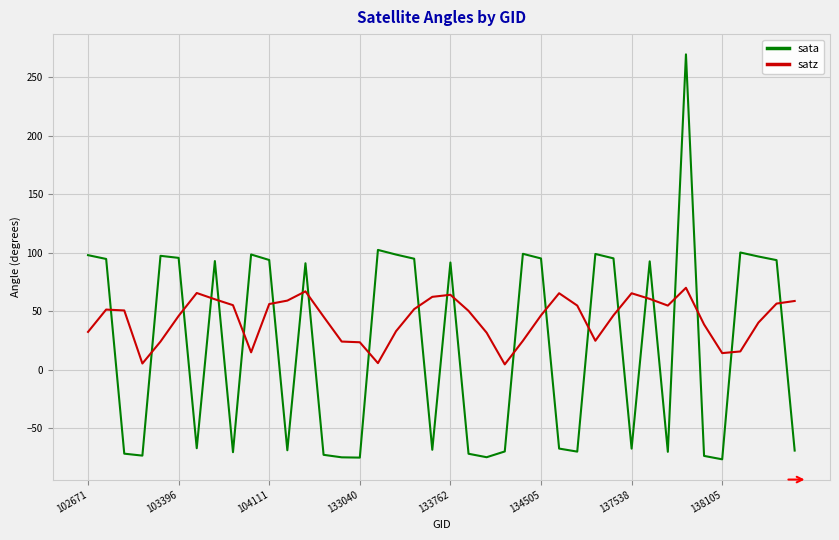

Which series has the widest spread of values?

sata